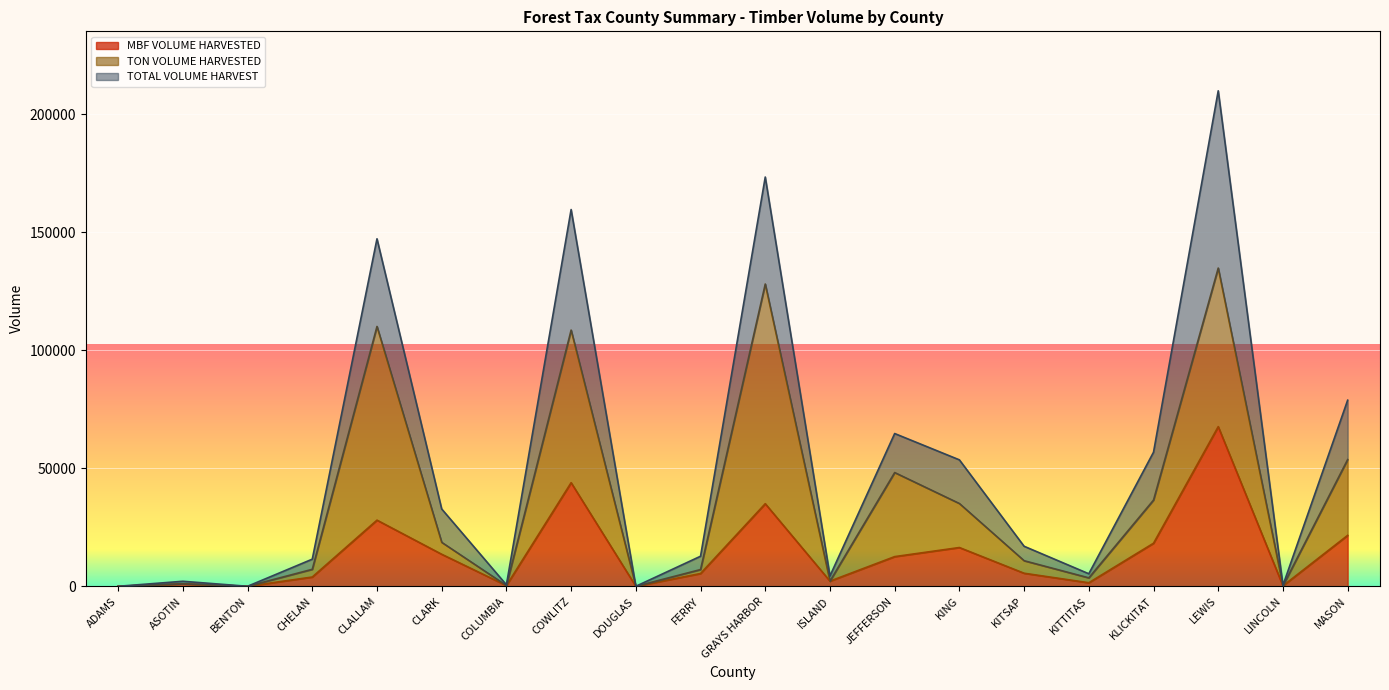

What is the maximum value for TOTAL VOLUME HARVEST?

210027